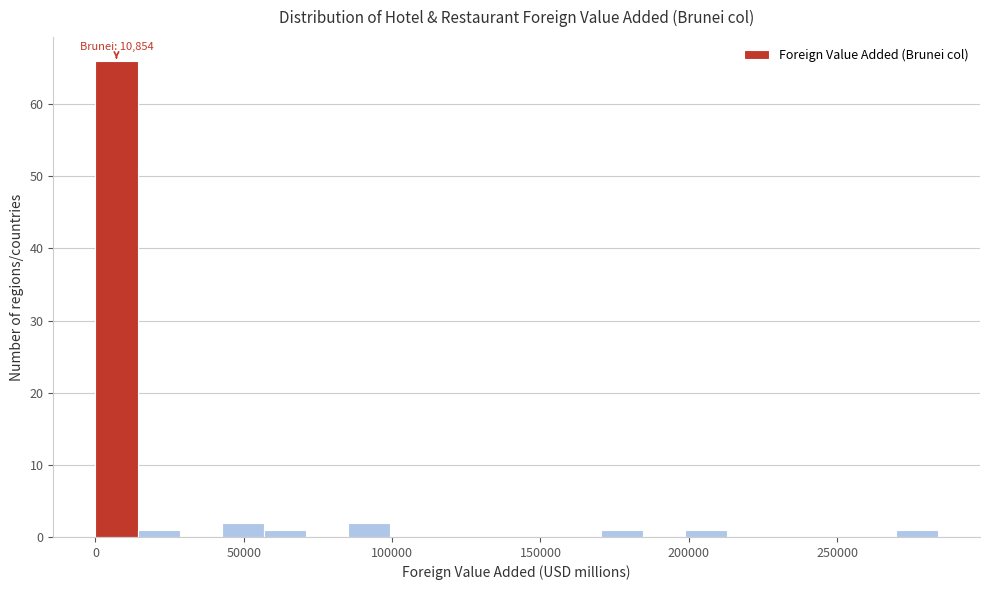

Around what value on the x-axis is the tallest bar? Give the approximate position of its centre, as read against the axis.

5000